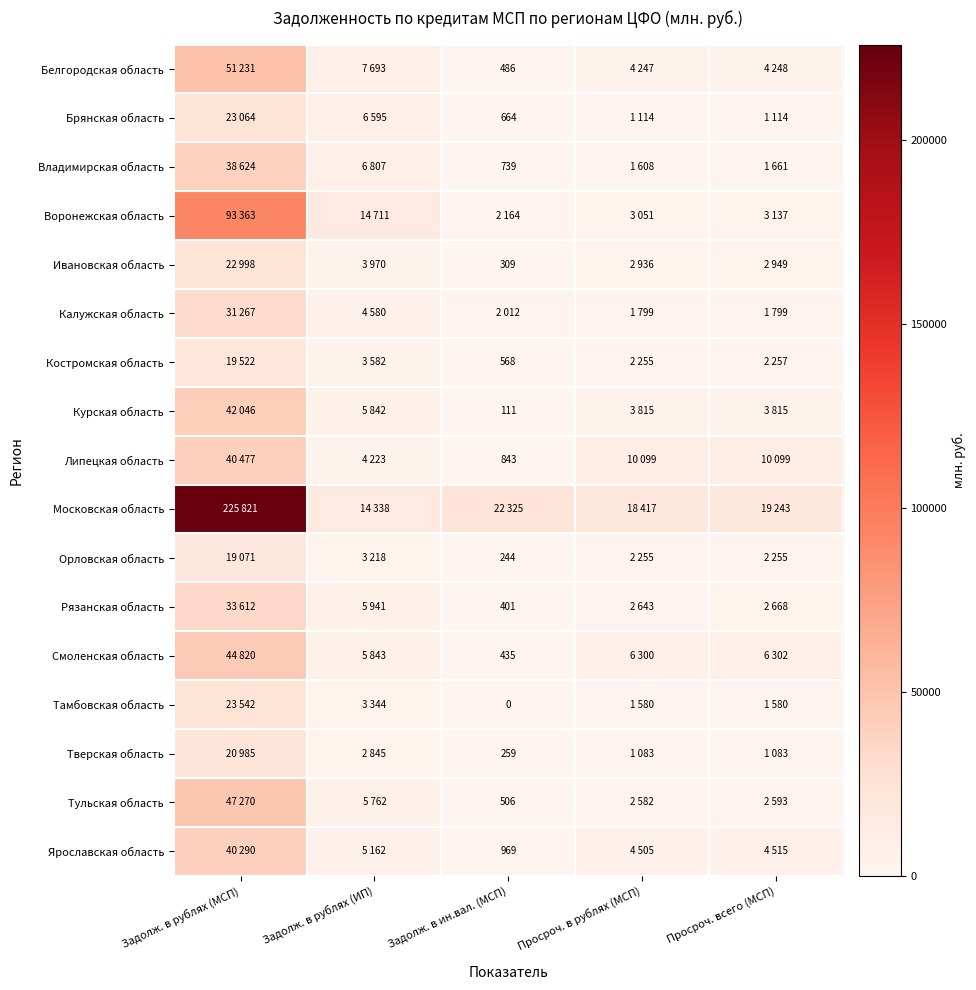

True or false: Брянская область has a value of 664 at Задолж. в ин.вал. (МСП).

True